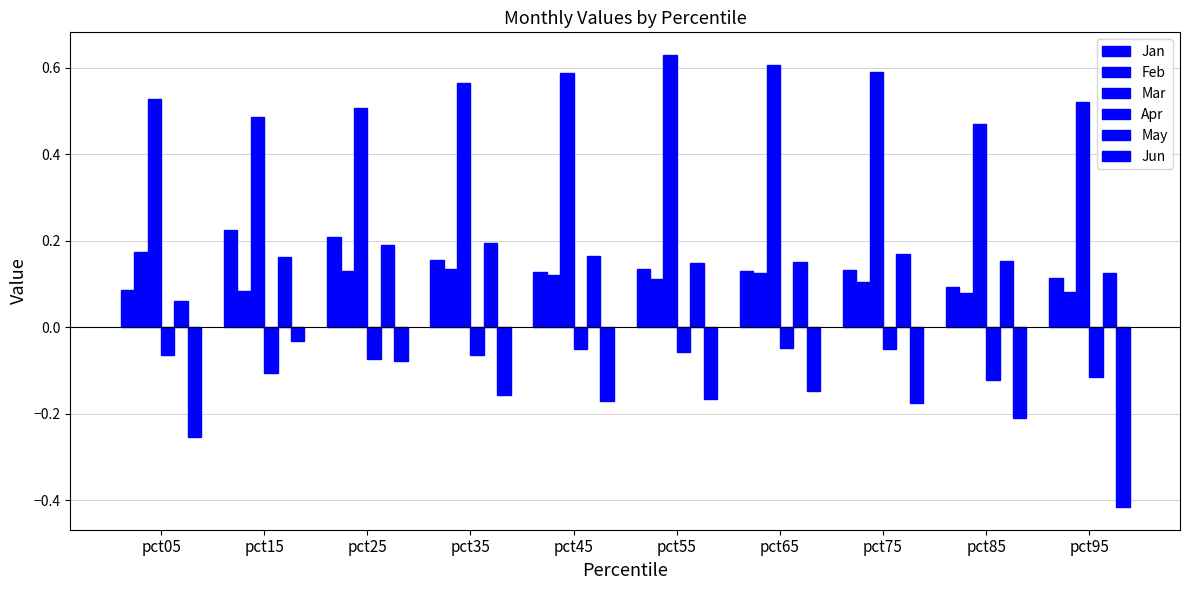

Which series changed the most between pct65 and pct85?

Mar